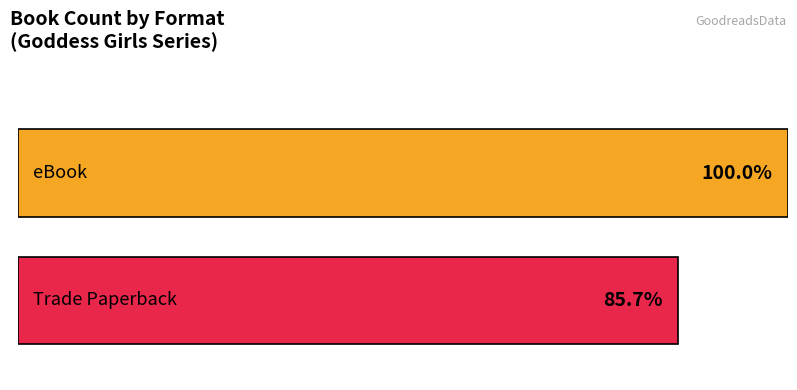

Does the chart contain any negative values?

No